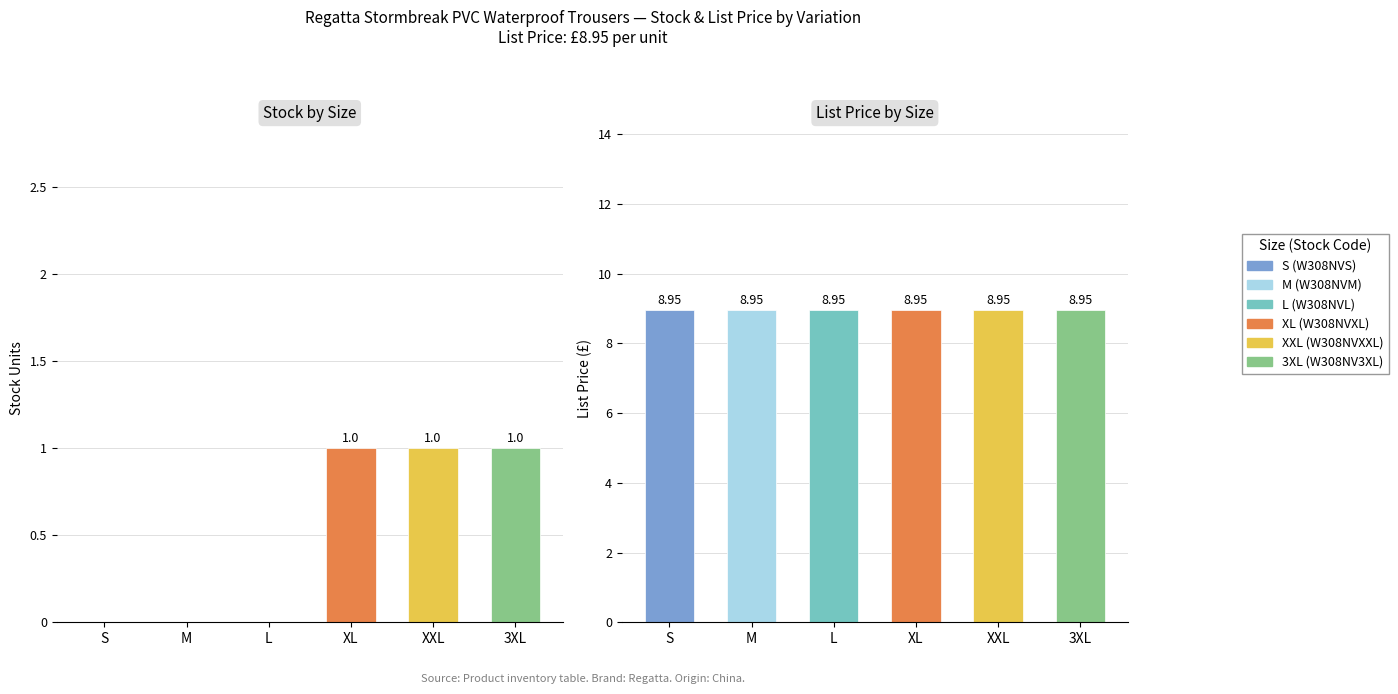

At which category is the sum across all series the highest?

W308NVXL